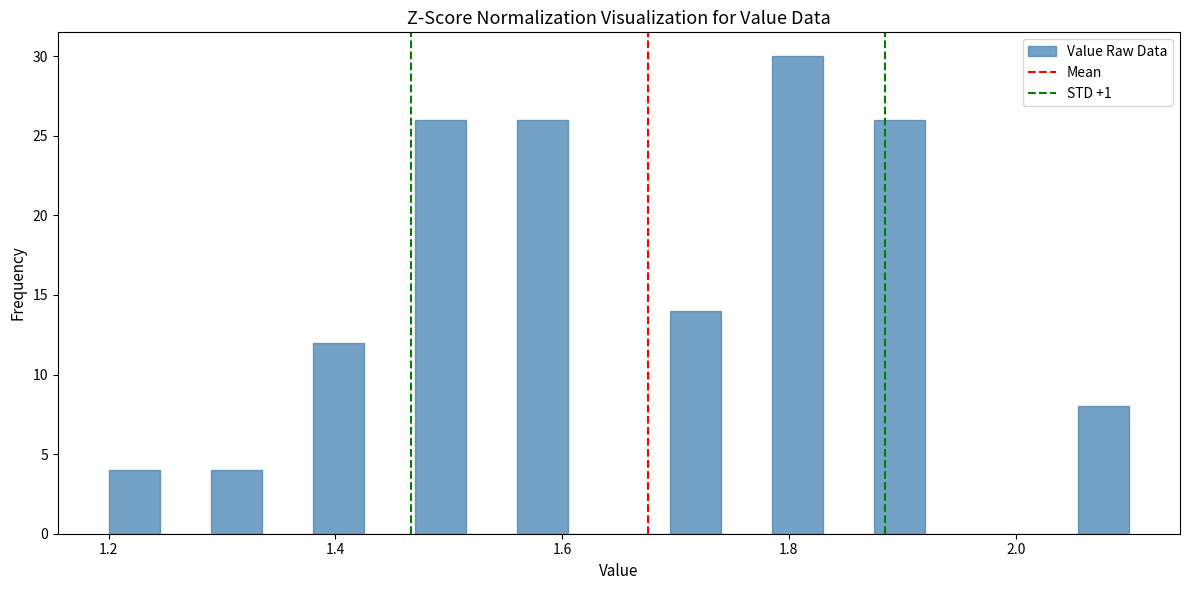

Read against the x-axis, roughly where is the centre of the tallest bar?

1.80